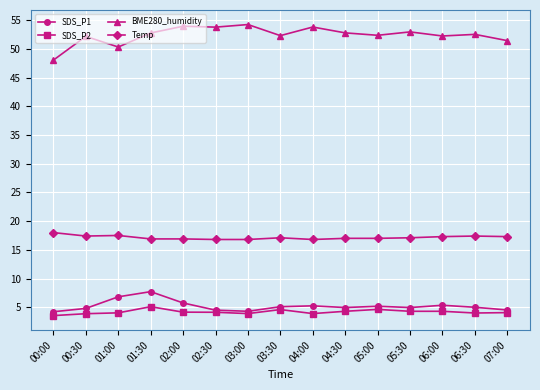

The SDS_P2 series shows 3.5 at 00:00. True or false?

True